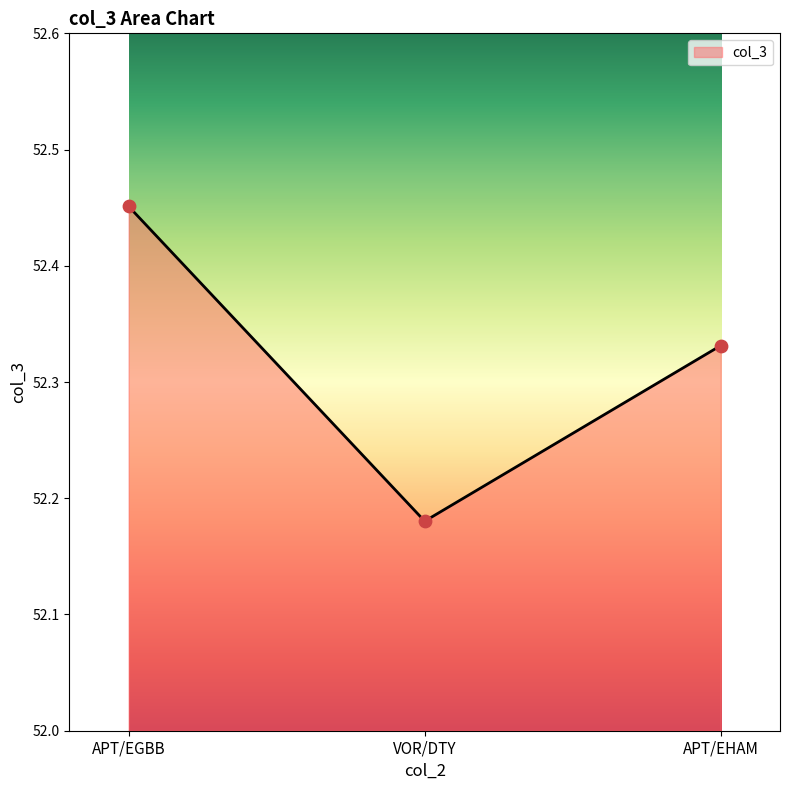

Between APT/EGBB and APT/EHAM, which is larger?

APT/EGBB